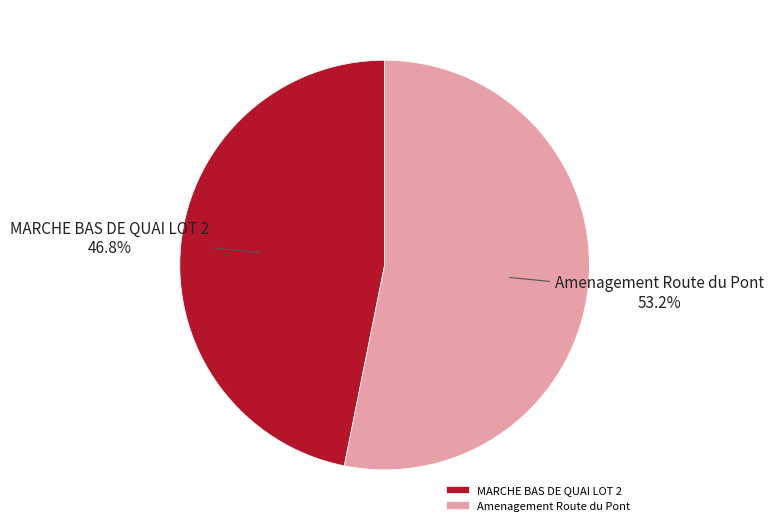

Do Amenagement Route du Pont and MARCHE BAS DE QUAI LOT 2 together represent more than half of the pie?

Yes